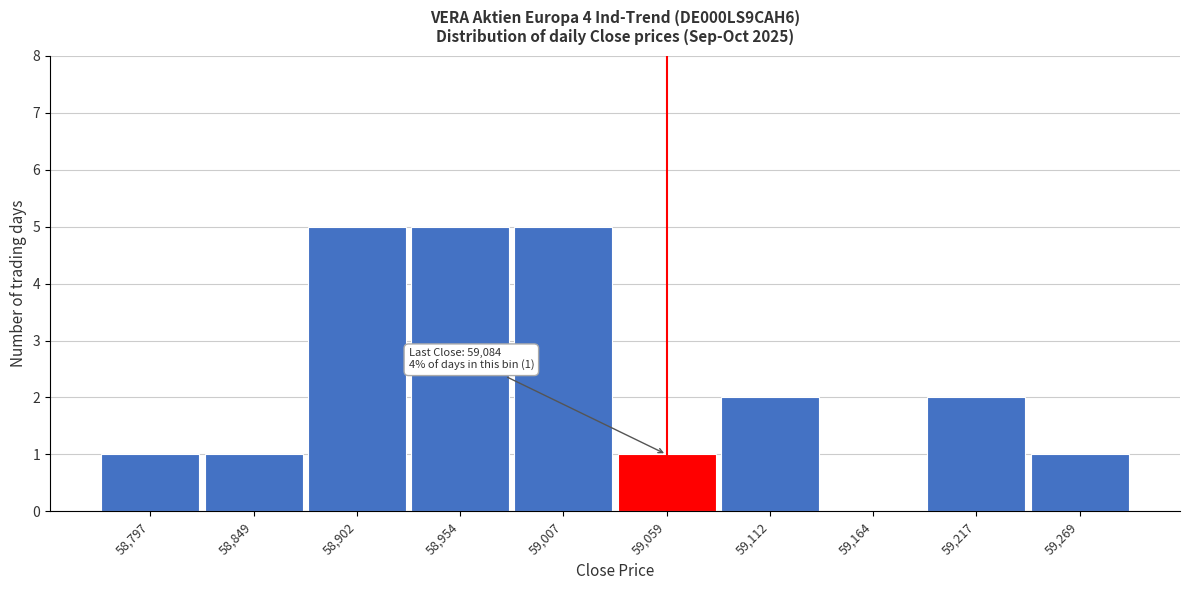

Reading left to right, what are all the values shown in this chart?

58,797=1	58,849=1	58,902=5	58,954=5	59,007=5	59,059=1	59,112=2	59,164=0	59,217=2	59,269=1